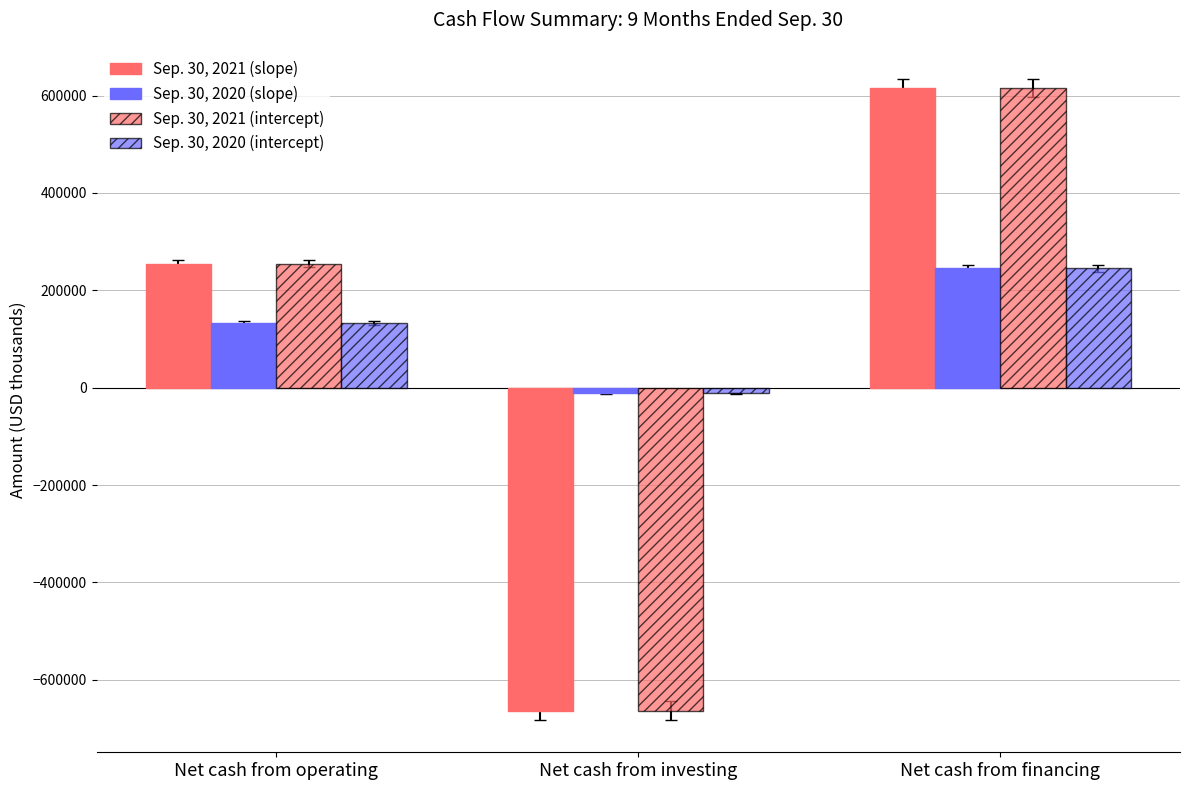

How many values in the Sep. 30, 2021 (intercept) series are below 254855?

1